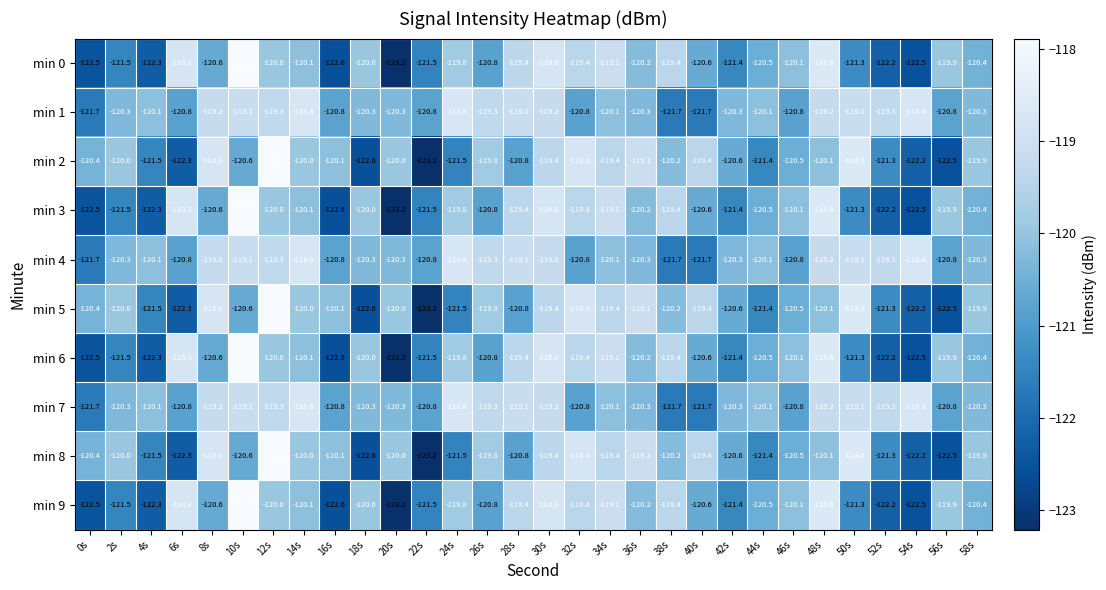

What is the greatest value displayed?

-117.9